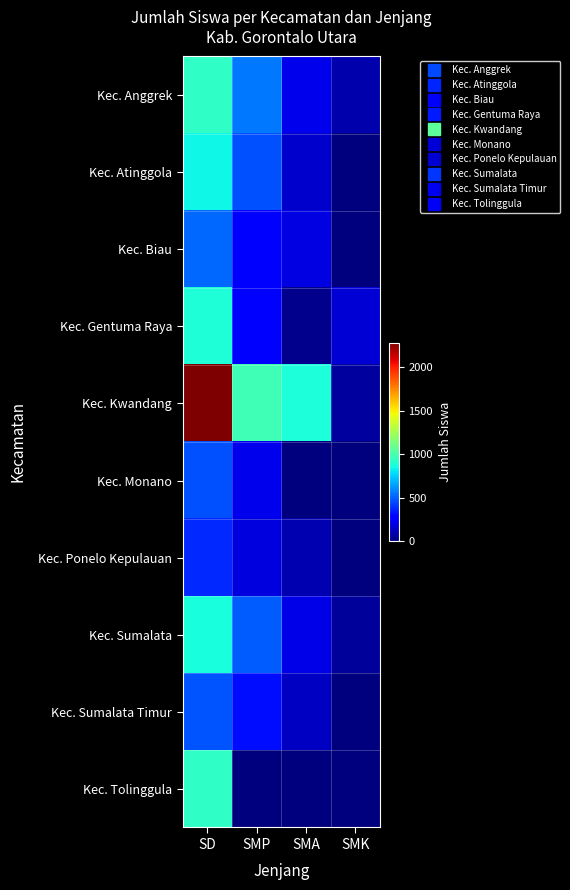

How many distinct data groups are displayed?

10